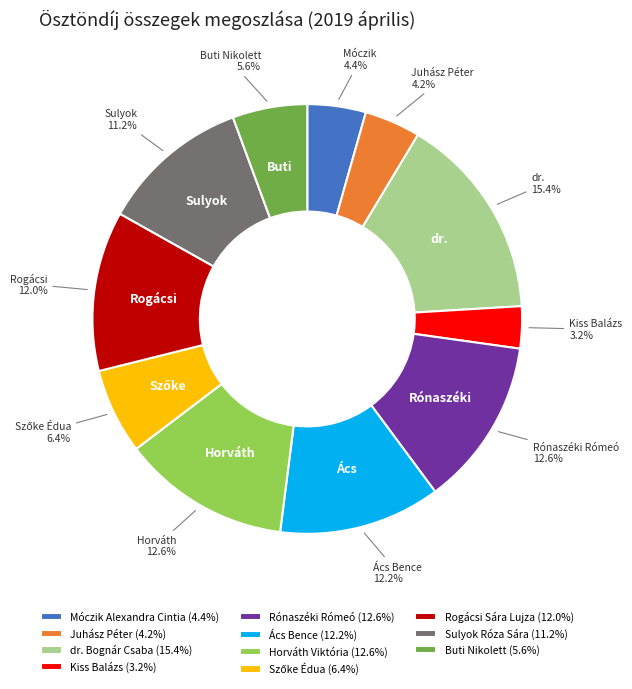

Is dr. Bognár Csaba the majority of the pie?

No